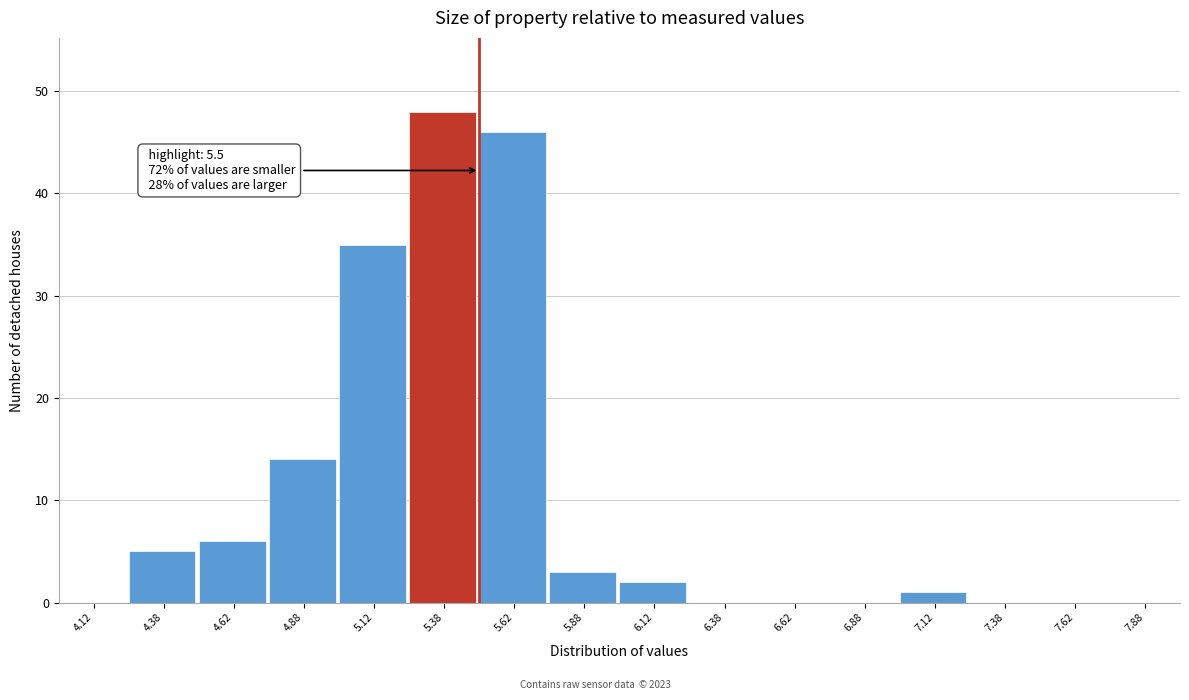

Which range on the x-axis has the tallest bar?

5.25 to 5.50